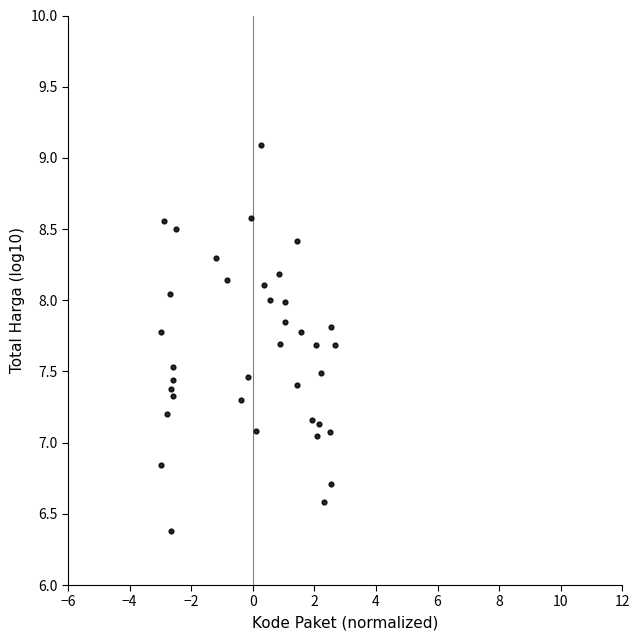

What is the range of X values (max minus min)?

5.6